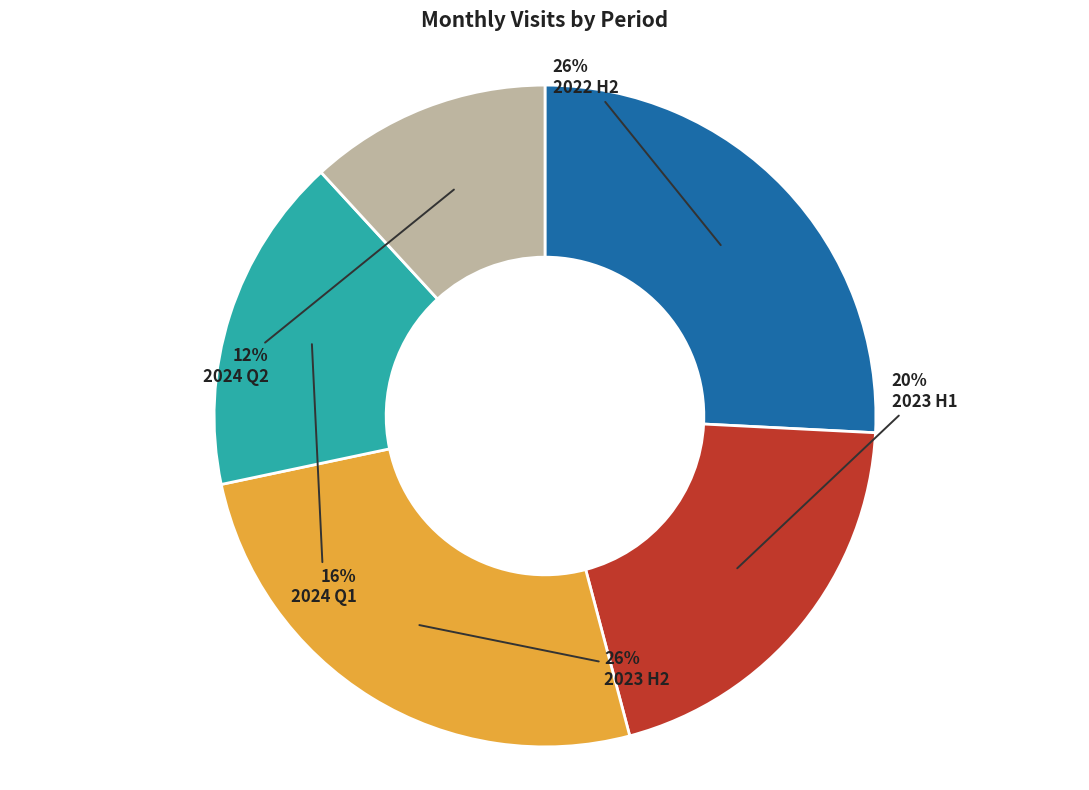

Is the sum of 2023 H2 and 2023 H1 greater than half?

No